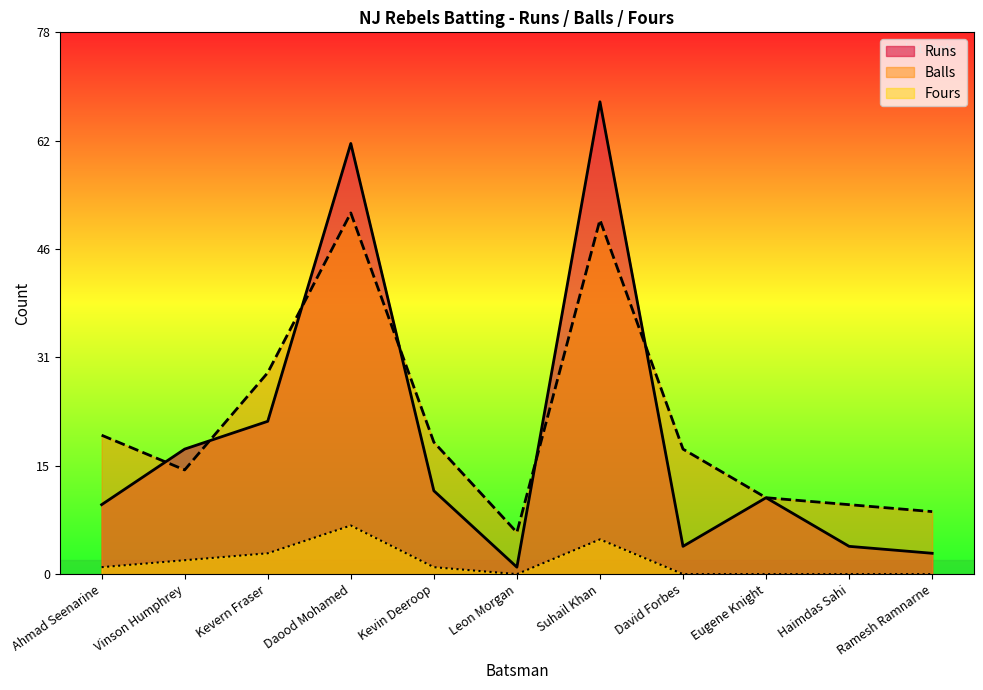

At which category is the sum across all series the highest?

Suhail Khan